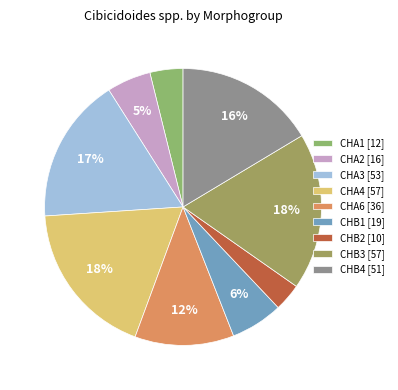

How many slices are in this pie chart?

9